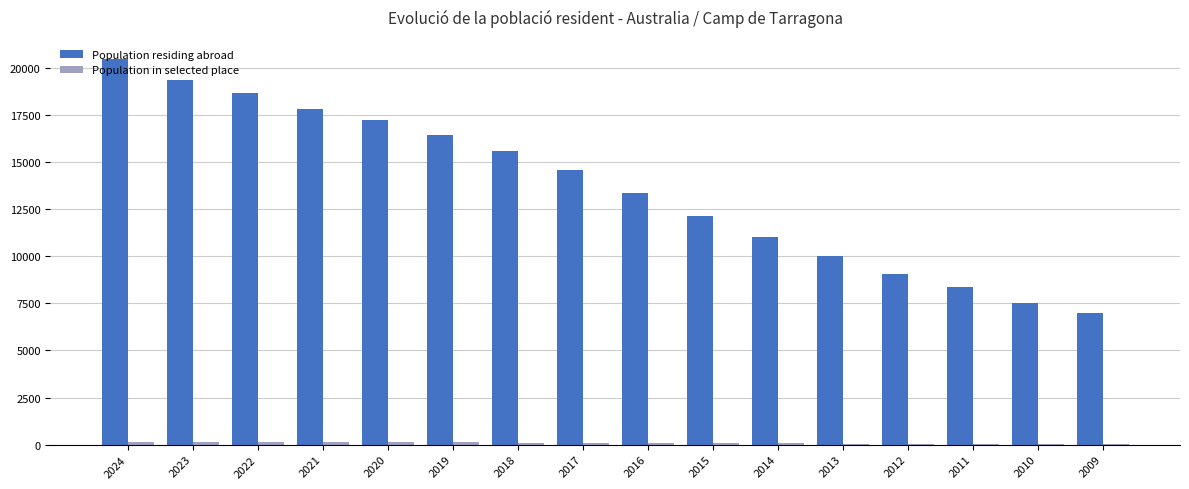

What is the total value across all series at 2011?

8439